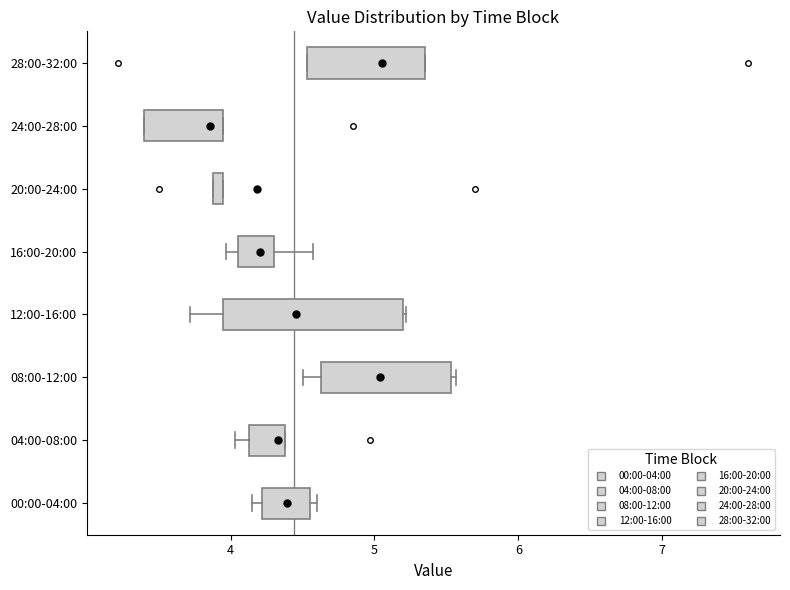

Where does the median line of the box for 24:00-28:00 sit on the x-axis? The values are not printed on the chart, so give them approximately, as read against the axis.

3.7